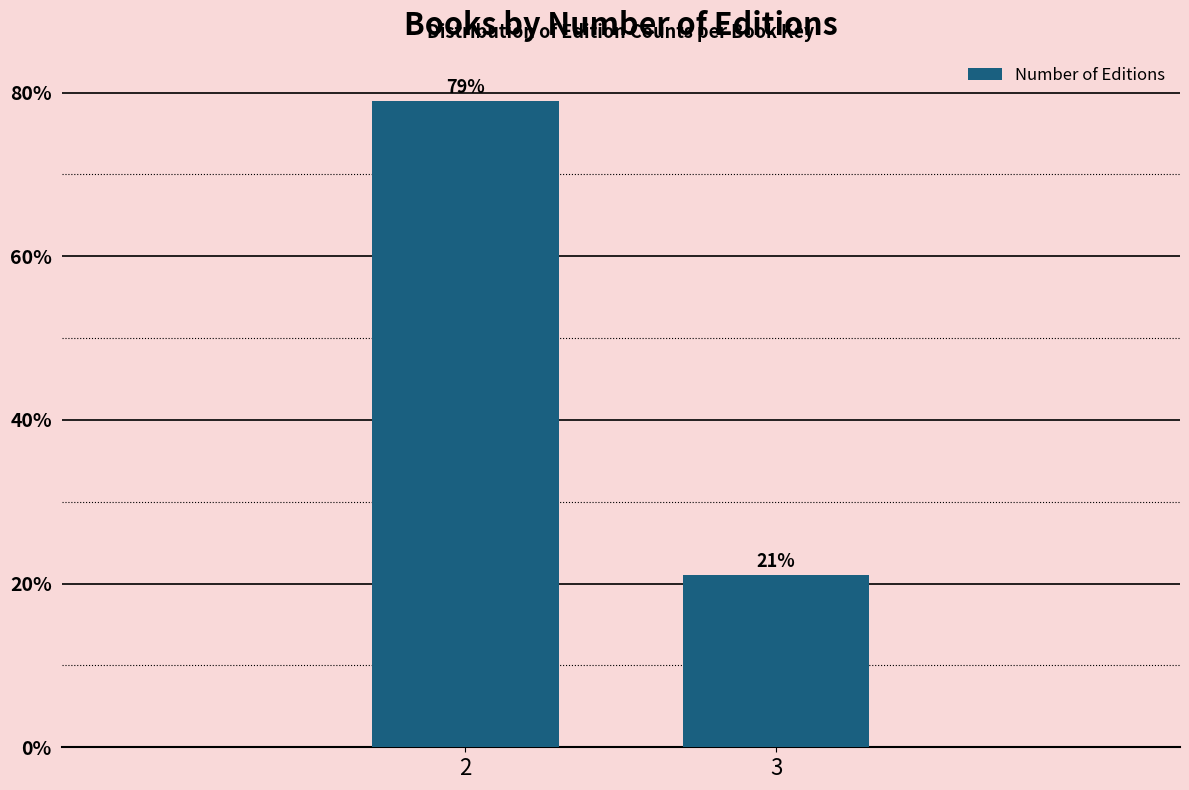

What is the smallest value displayed?

21.1